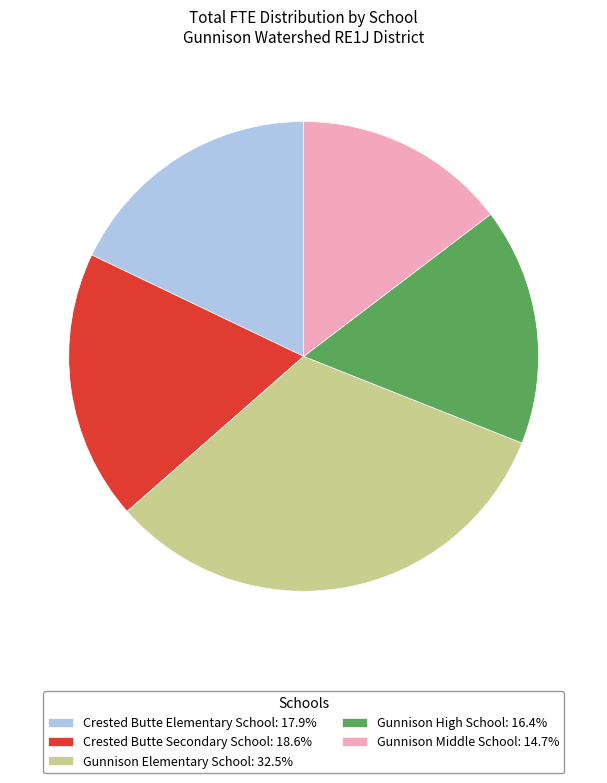

Approximately how many times larger is the value at Gunnison Elementary School compared to Gunnison Middle School?

2.2